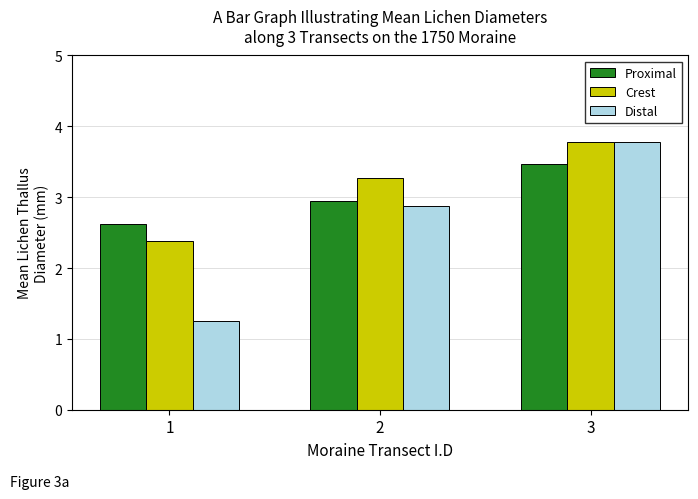

Which series has the widest spread of values?

Distal